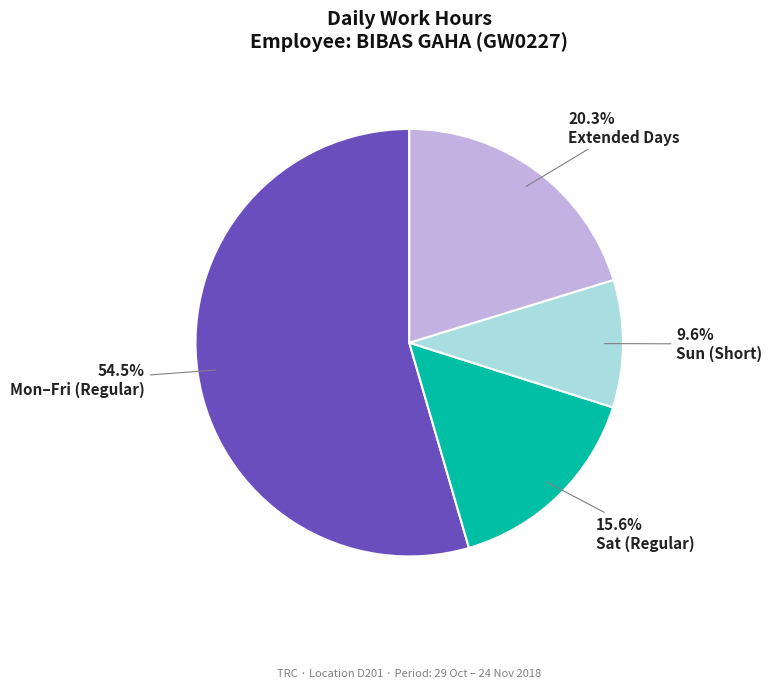

Does any single category account for the majority?

Yes